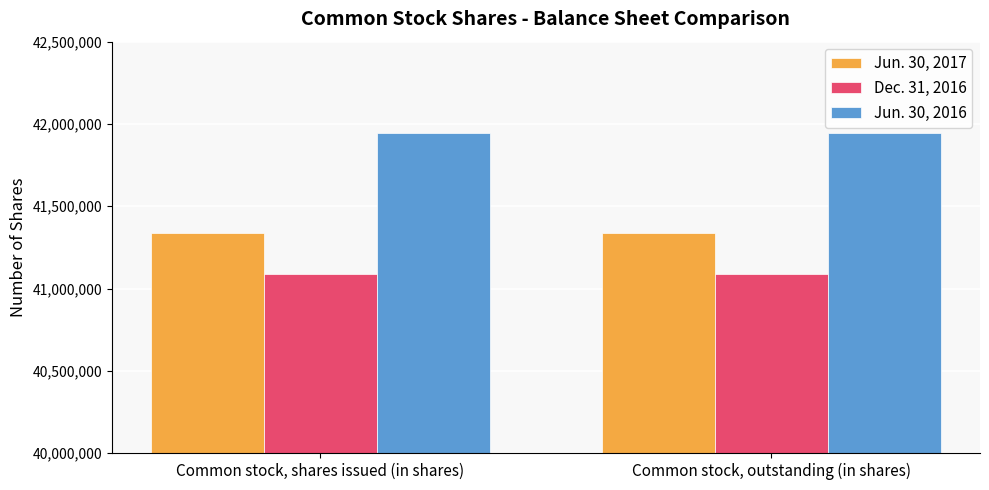

List the series in order of their overall mean, highest first.

Jun. 30, 2016, Jun. 30, 2017, Dec. 31, 2016